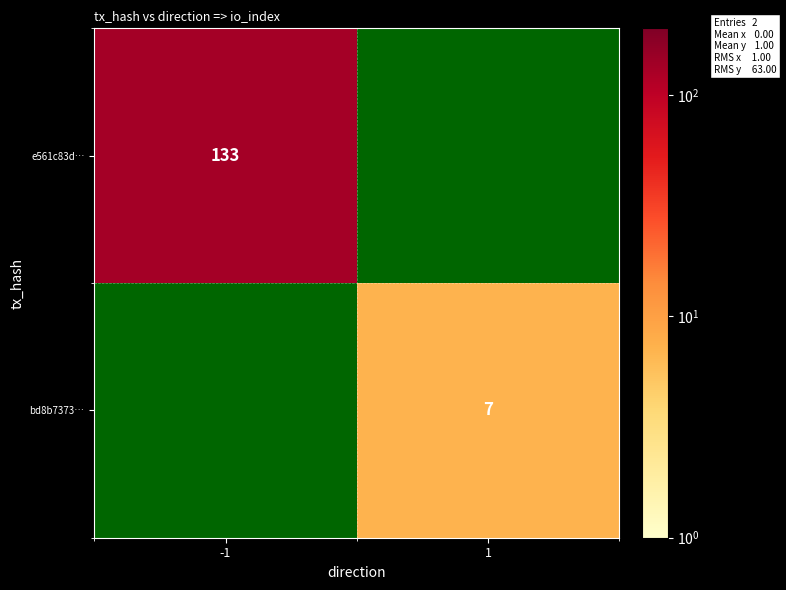

The value of e561c83d… at -1 is 195.9. True or false?

False